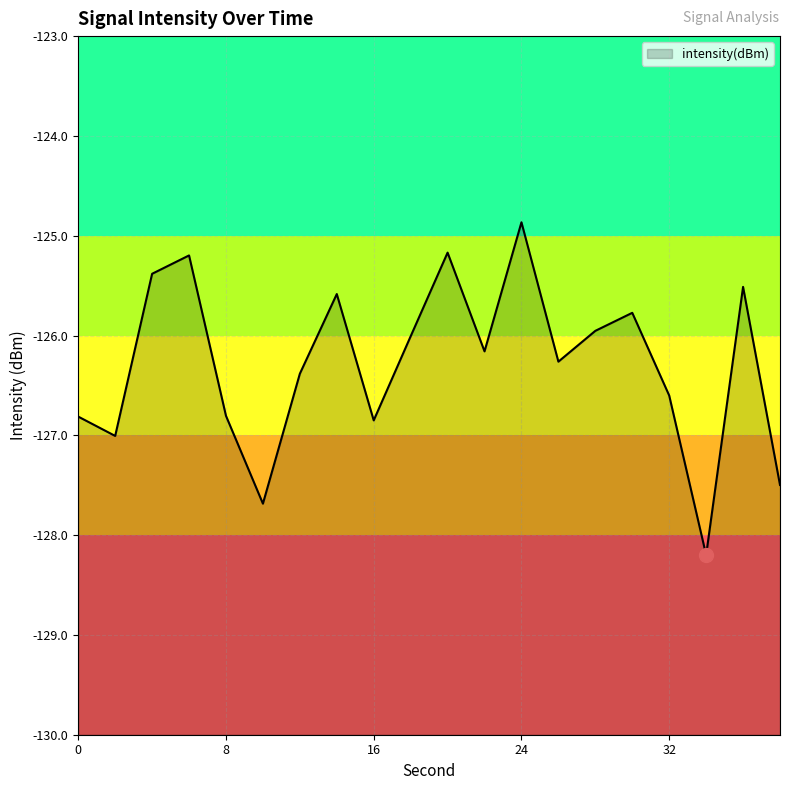

What is the difference between the maximum and second lowest values?

2.8